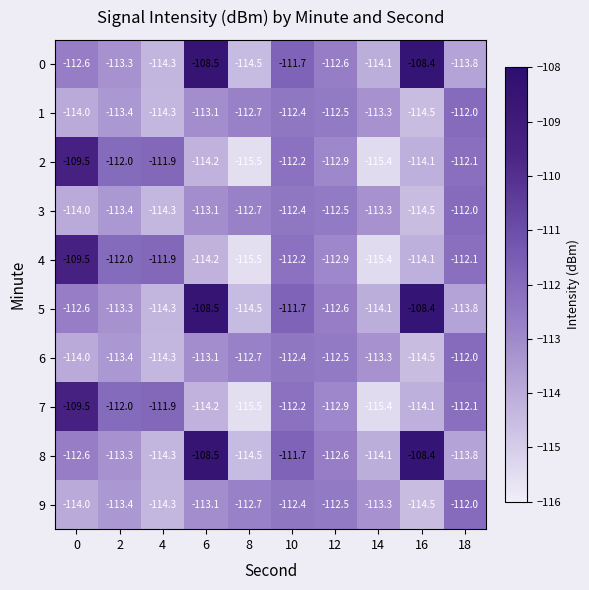

At which label is 6 closest to -113?

6